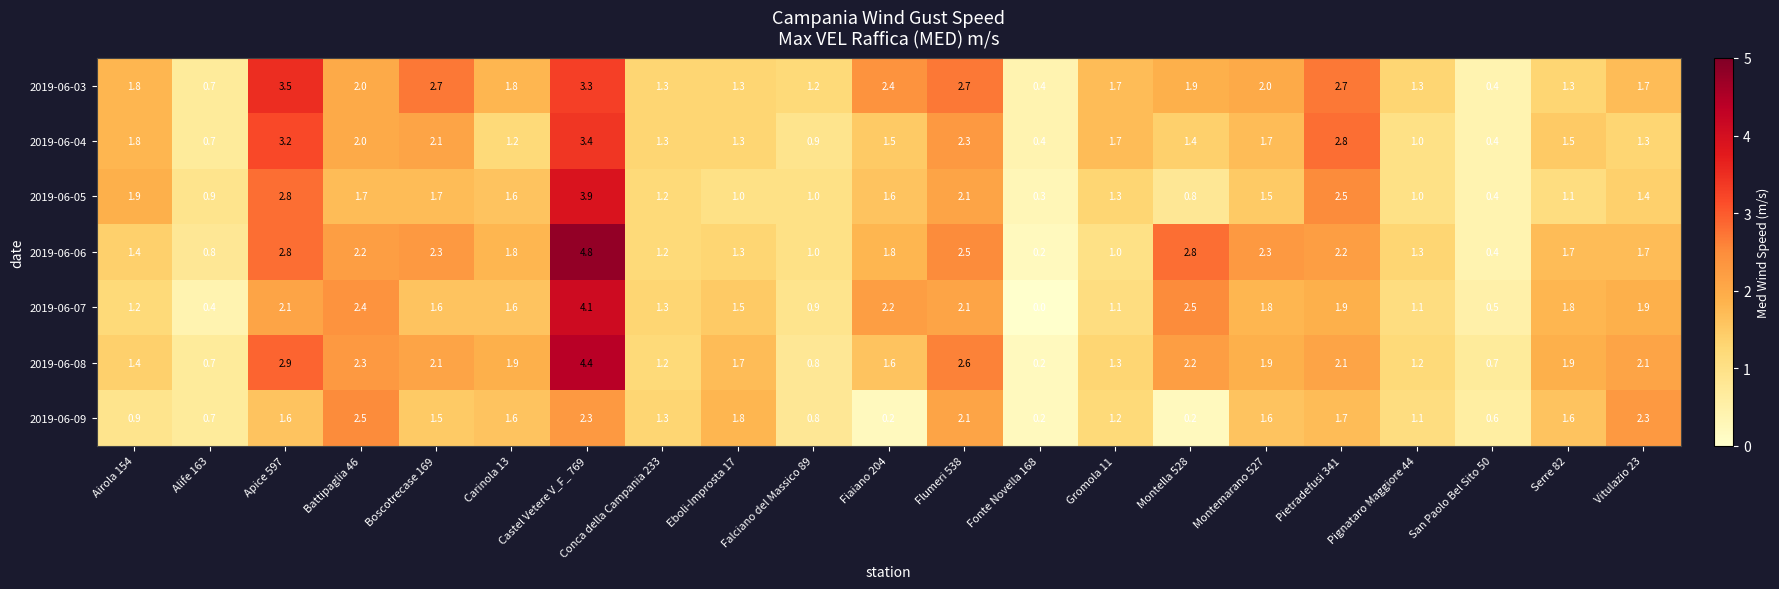

Is it true that 2019-06-05 equals 1.6 at Carinola 13?

True